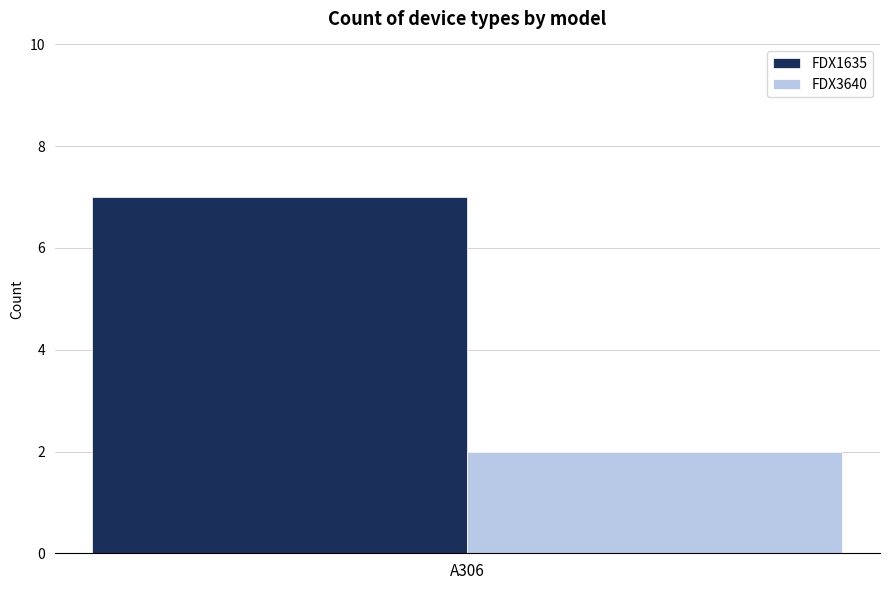

What are all the series names shown in the legend?

FDX1635, FDX3640